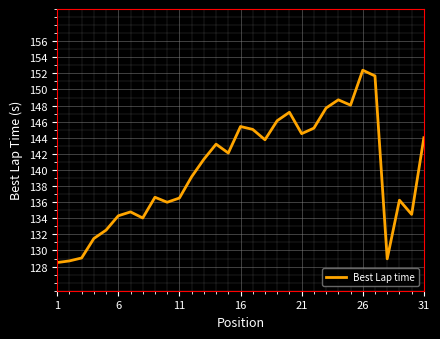

How many points are lower than both their immediate neighbors (excluding endpoints)?

8